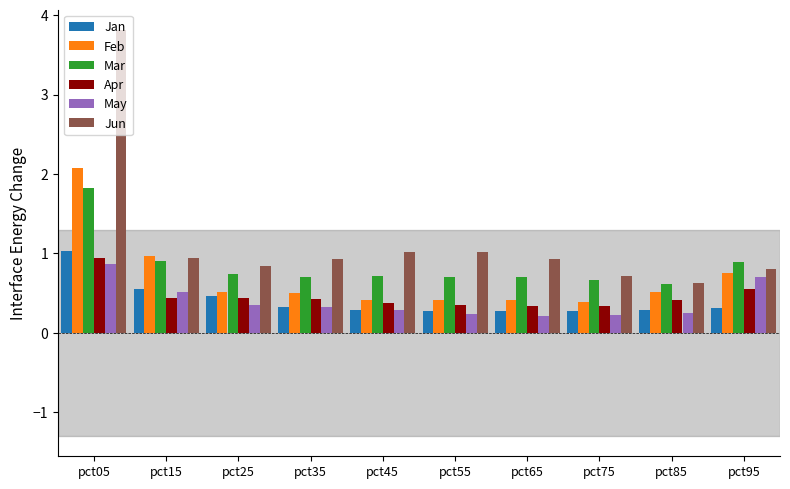

Is it true that May equals 0.1 at pct45?

False